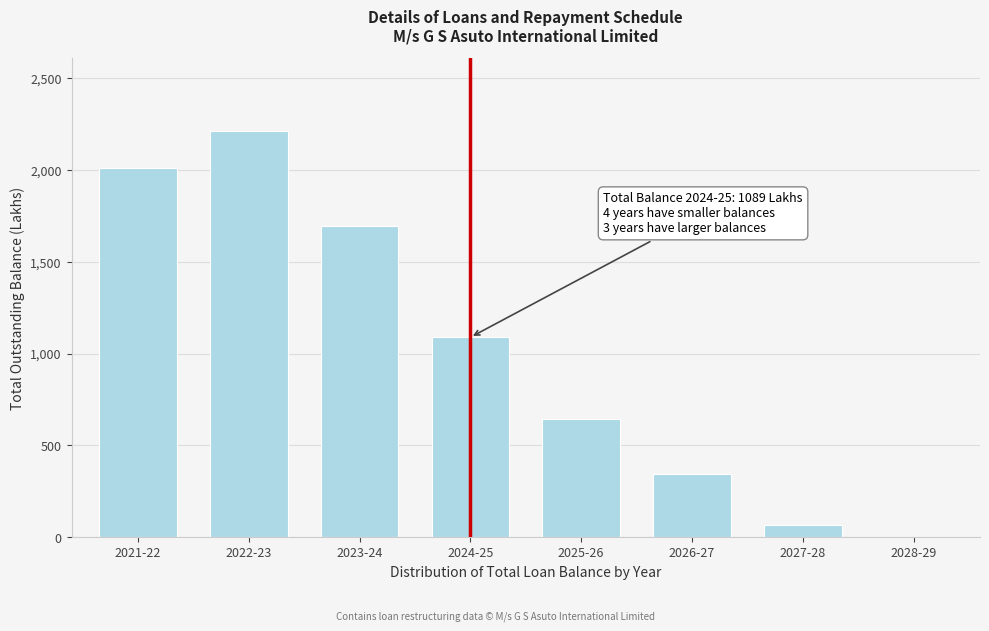

Reading left to right, list all the values displayed in this chart.

2021-22=2010.5	2022-23=2212.9	2023-24=1696.8	2024-25=1089.0	2025-26=641.4	2026-27=343.9	2027-28=68.9	2028-29=0.0